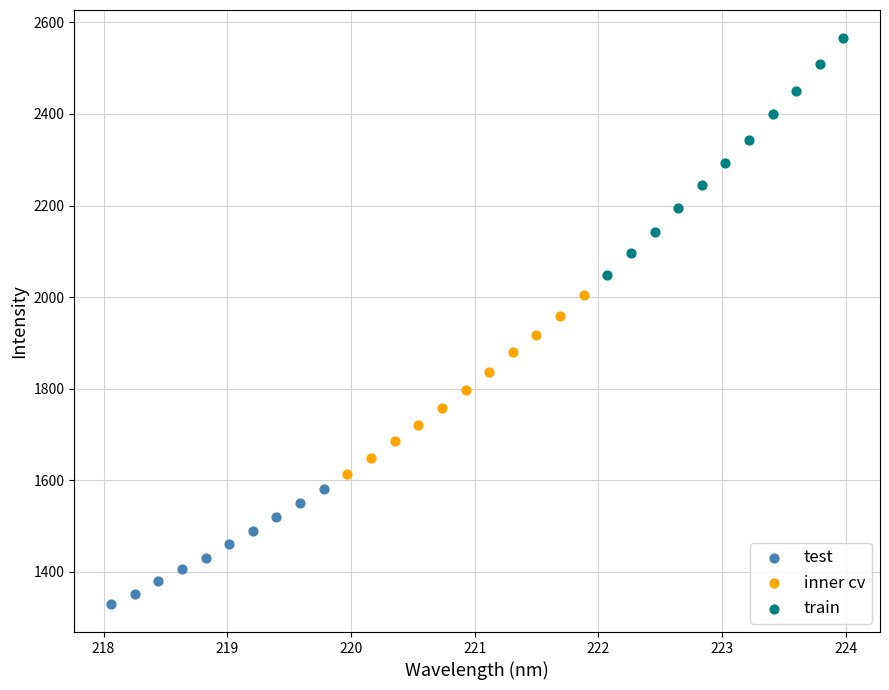

What are all the series names shown in the legend?

test, inner cv, train